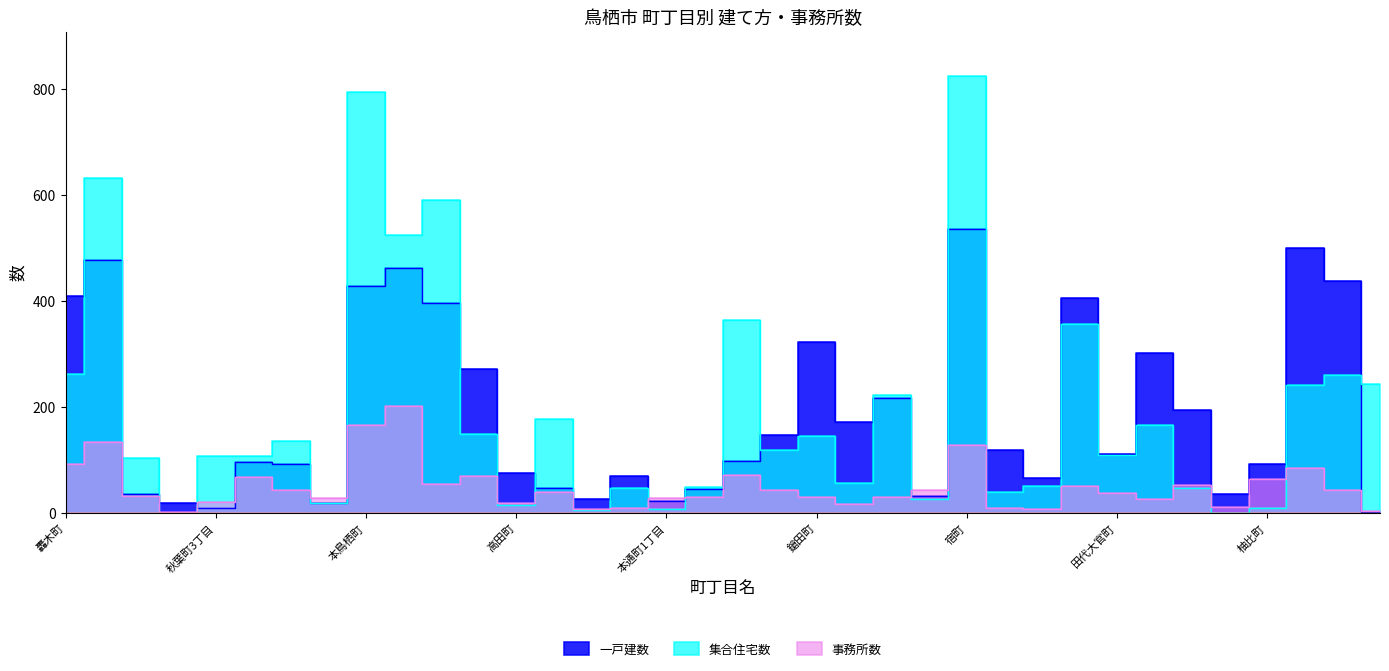

What is the sum of the 事務所数 values at 本通町1丁目 and 浅井町?

33